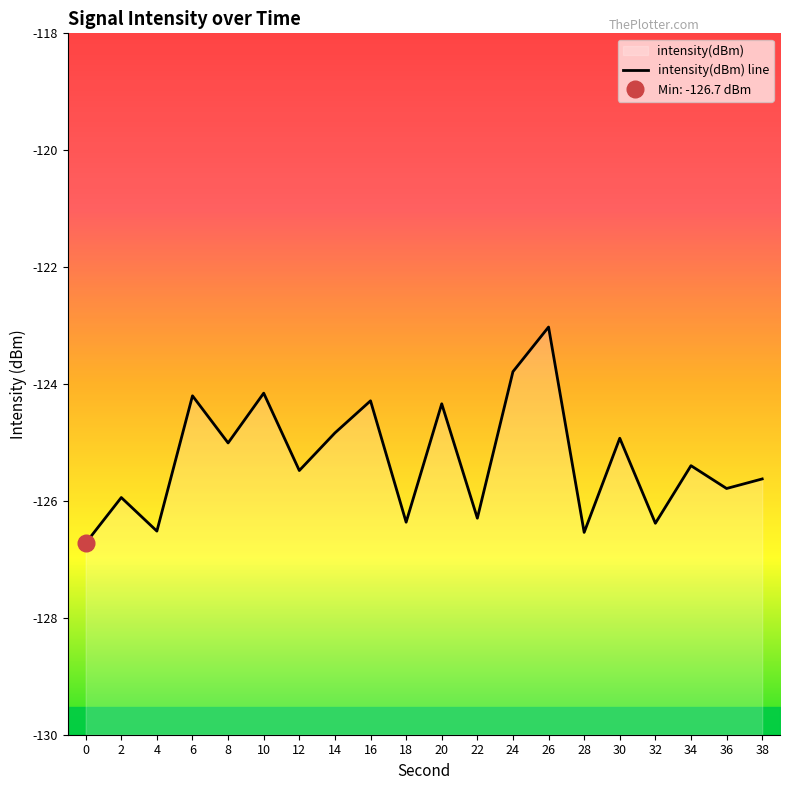

The chart shows a value of -126.4 at 18. True or false?

True